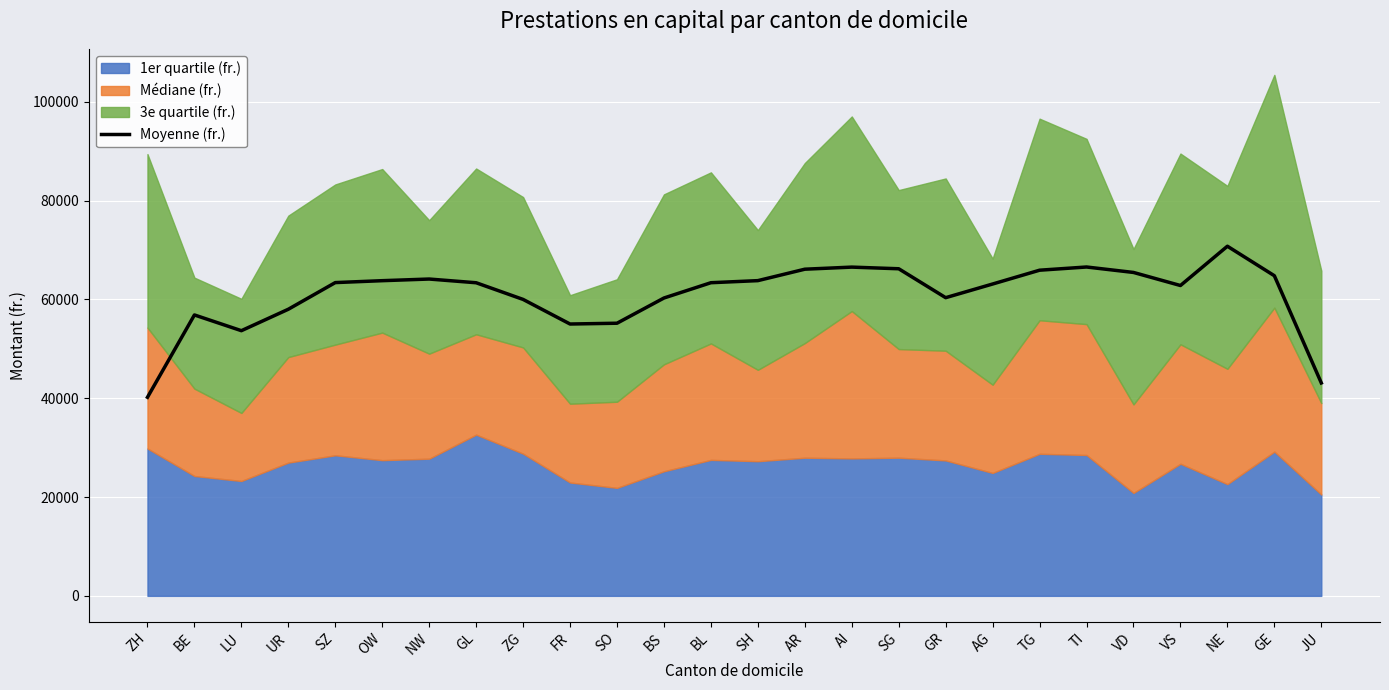

What is the label of the 23rd point from the right?

UR